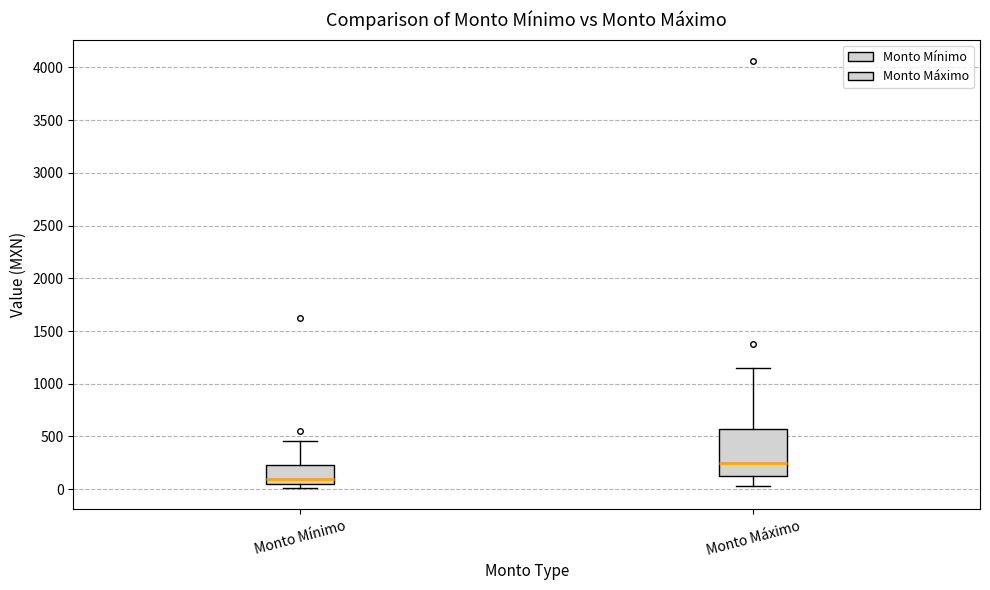

Reading left to right, read every box against the y-axis: the position of its median line, the range the box covers, and the ends of its whiskers. The values are not printed on the chart, so give them approximately, as read against the axis.

Monto Mínimo: median 100, box 50 to 250, whiskers 0 to 450
Monto Máximo: median 250, box 150 to 550, whiskers 50 to 1150